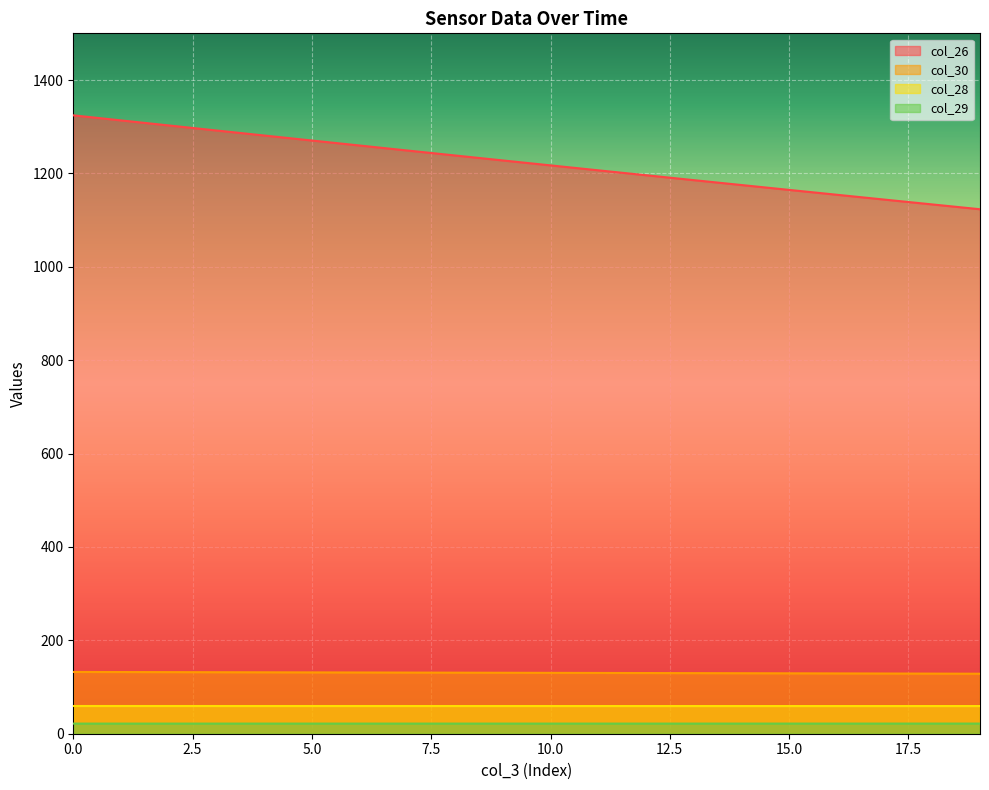

The value of col_28 at 0 is 81.7. True or false?

False